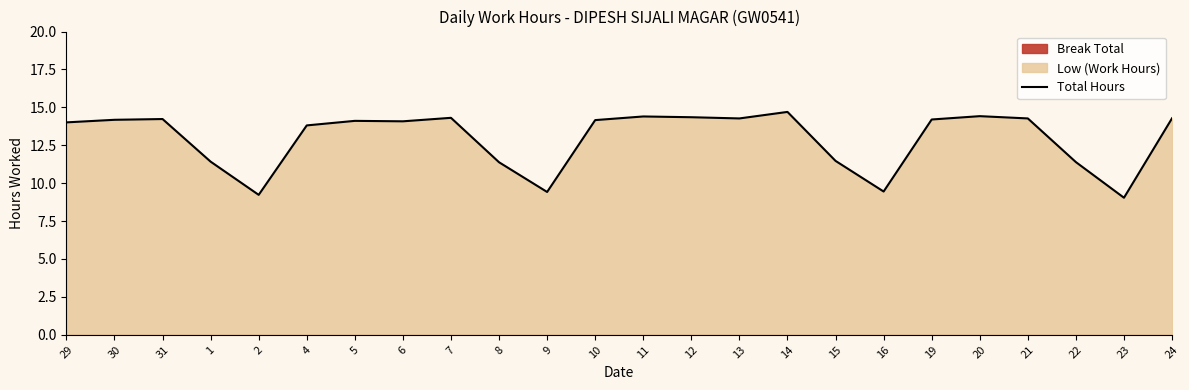

Reading right to left, list all the values displayed in this chart.

24=14.3	23=9.0	22=11.4	21=14.3	20=14.4	19=14.2	16=9.4	15=11.5	14=14.7	13=14.3	12=14.3	11=14.4	10=14.2	9=9.4	8=11.4	7=14.3	6=14.1	5=14.1	4=13.8	2=9.2	1=11.4	31=14.2	30=14.2	29=14.0